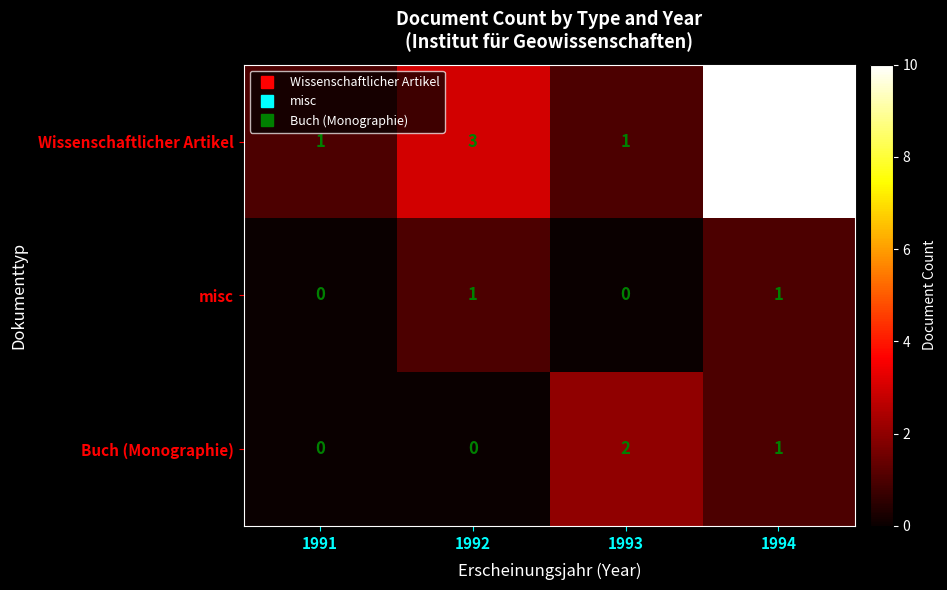

Rank the series by their maximum value, from highest to lowest.

Wissenschaftlicher Artikel, Buch (Monographie), misc